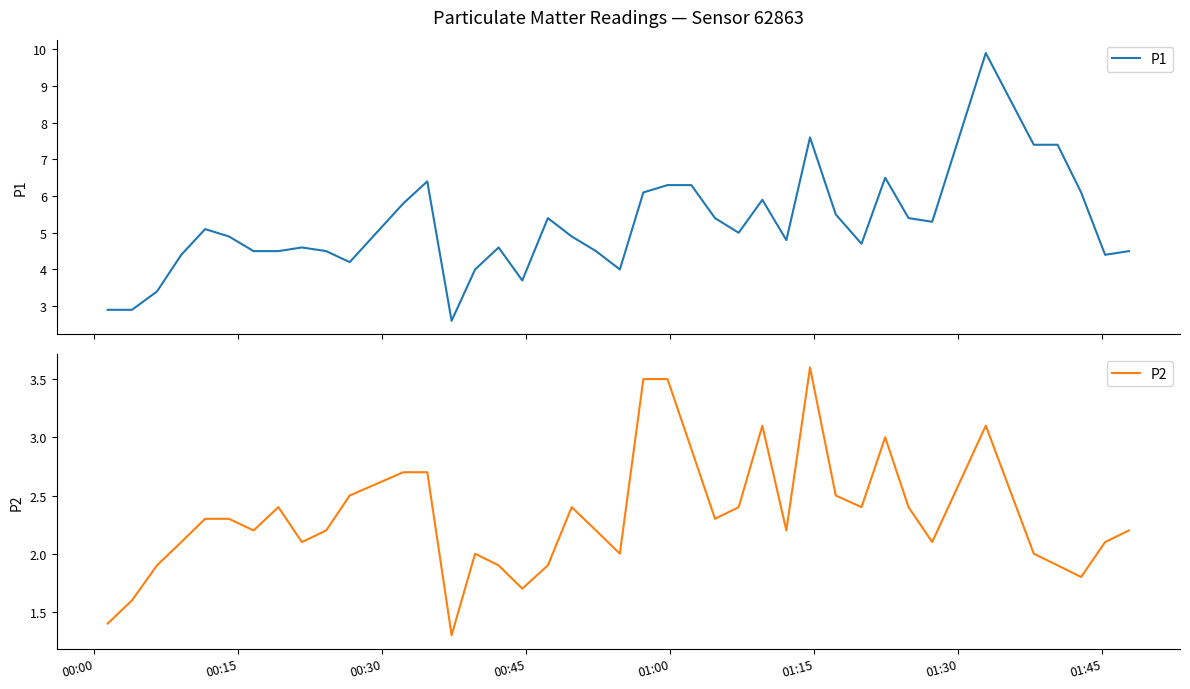

What is the minimum value for P1?

2.6